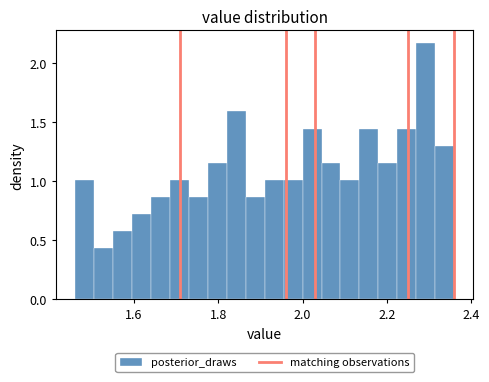

Read against the x-axis, roughly where is the centre of the tallest bar?

2.30